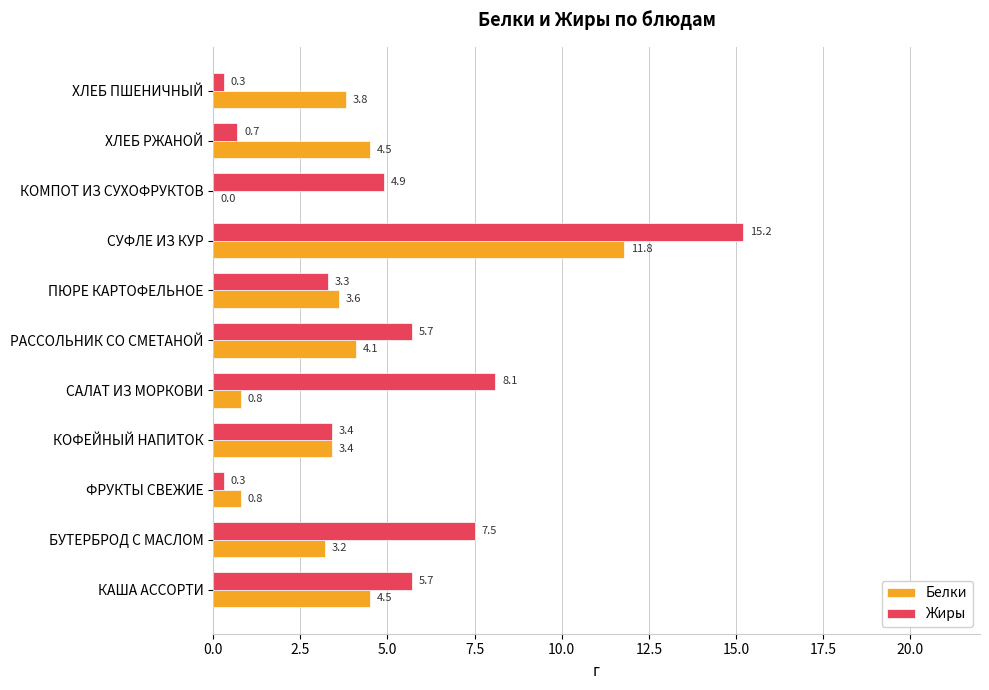

How many values in the Белки series exceed 3?

8